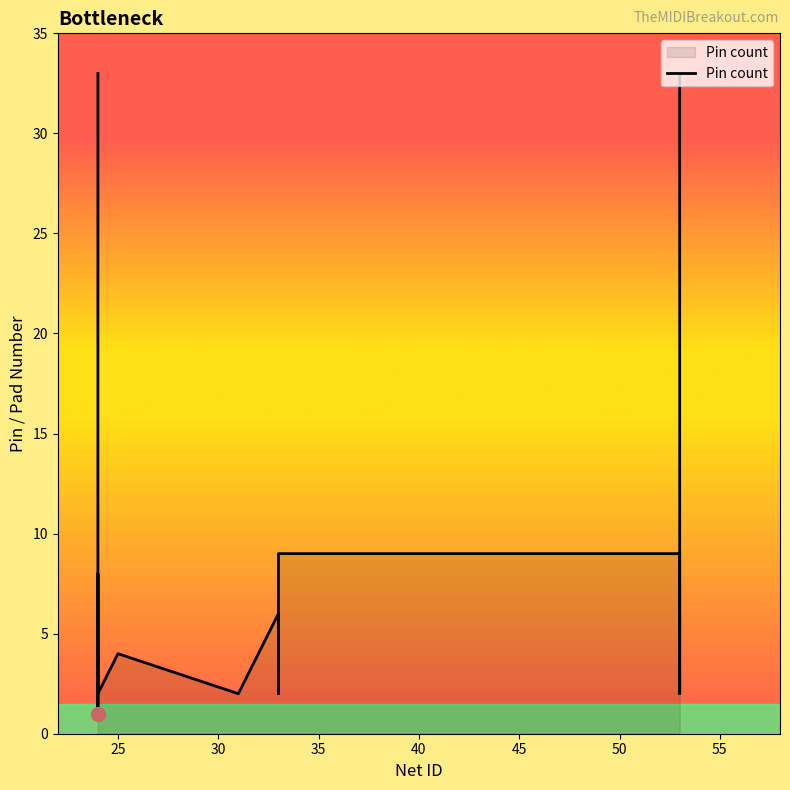

Rank the categories by value from lowest to highest.

24, 24, 24, 24, 24, 24, 25, 31, 33, 33, 33, 53, 53, 53